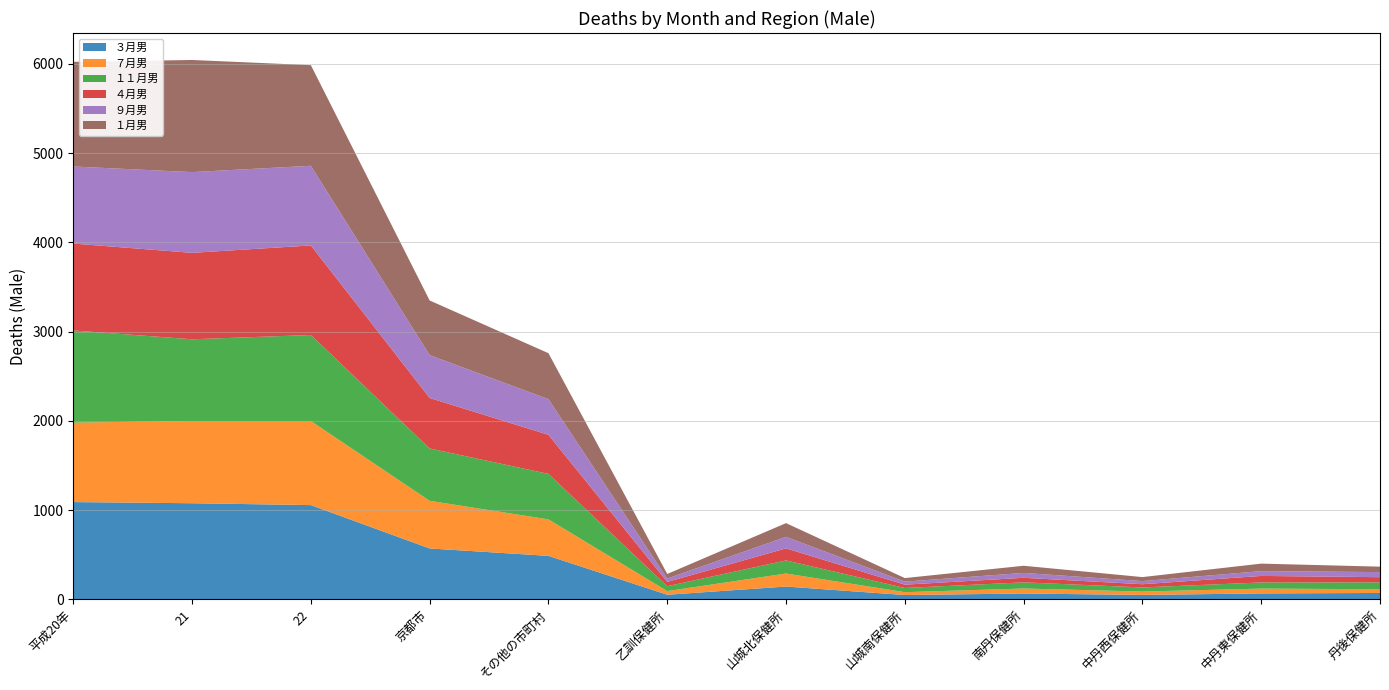

Reading left to right, extract all data points from this chart.

３月男: 平成20年=1089	21=1076	22=1055	京都市=569	その他の市町村=486	乙訓保健所=50	山城北保健所=142	山城南保健所=47	南丹保健所=64	中丹西保健所=48	中丹東保健所=65	丹後保健所=70
７月男: 平成20年=891	21=922	22=943	京都市=534	その他の市町村=409	乙訓保健所=41	山城北保健所=146	山城南保健所=32	南丹保健所=56	中丹西保健所=38	中丹東保健所=54	丹後保健所=42
１１月男: 平成20年=1033	21=916	22=964	京都市=587	その他の市町村=510	乙訓保健所=55	山城北保健所=147	山城南保健所=47	南丹保健所=69	中丹西保健所=46	中丹東保健所=69	丹後保健所=77
４月男: 平成20年=974	21=969	22=1004	京都市=566	その他の市町村=438	乙訓保健所=48	山城北保健所=135	山城南保健所=37	南丹保健所=51	中丹西保健所=36	中丹東保健所=73	丹後保健所=58
９月男: 平成20年=864	21=905	22=893	京都市=480	その他の市町村=400	乙訓保健所=38	山城北保健所=129	山城南保健所=34	南丹保健所=55	中丹西保健所=35	中丹東保健所=54	丹後保健所=57
１月男: 平成20年=1173	21=1257	22=1128	京都市=613	その他の市町村=515	乙訓保健所=51	山城北保健所=154	山城南保健所=40	南丹保健所=80	中丹西保健所=45	中丹東保健所=84	丹後保健所=61